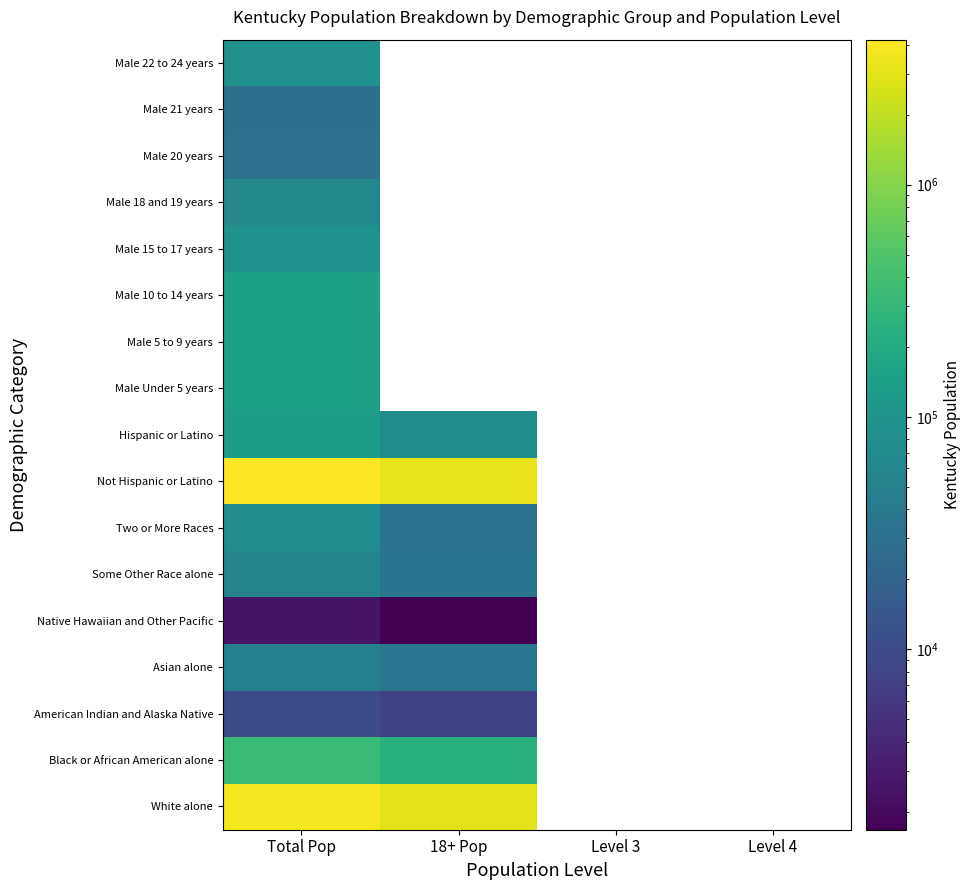

At how many categories does at least one series exceed 1704494?

2